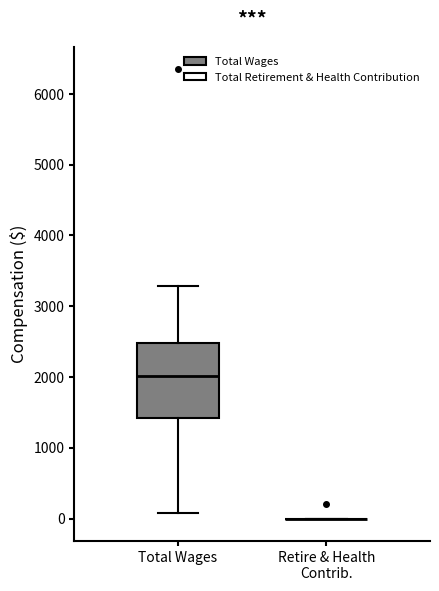

Reading left to right, read every box against the y-axis: the position of its median line, the range the box covers, and the ends of its whiskers. The values are not printed on the chart, so give them approximately, as read against the axis.

Total Wages: median 2000, box 1400 to 2500, whiskers 100 to 3300
Retire & Health Contrib.: box collapsed to a line at 0, whiskers 0 to 0